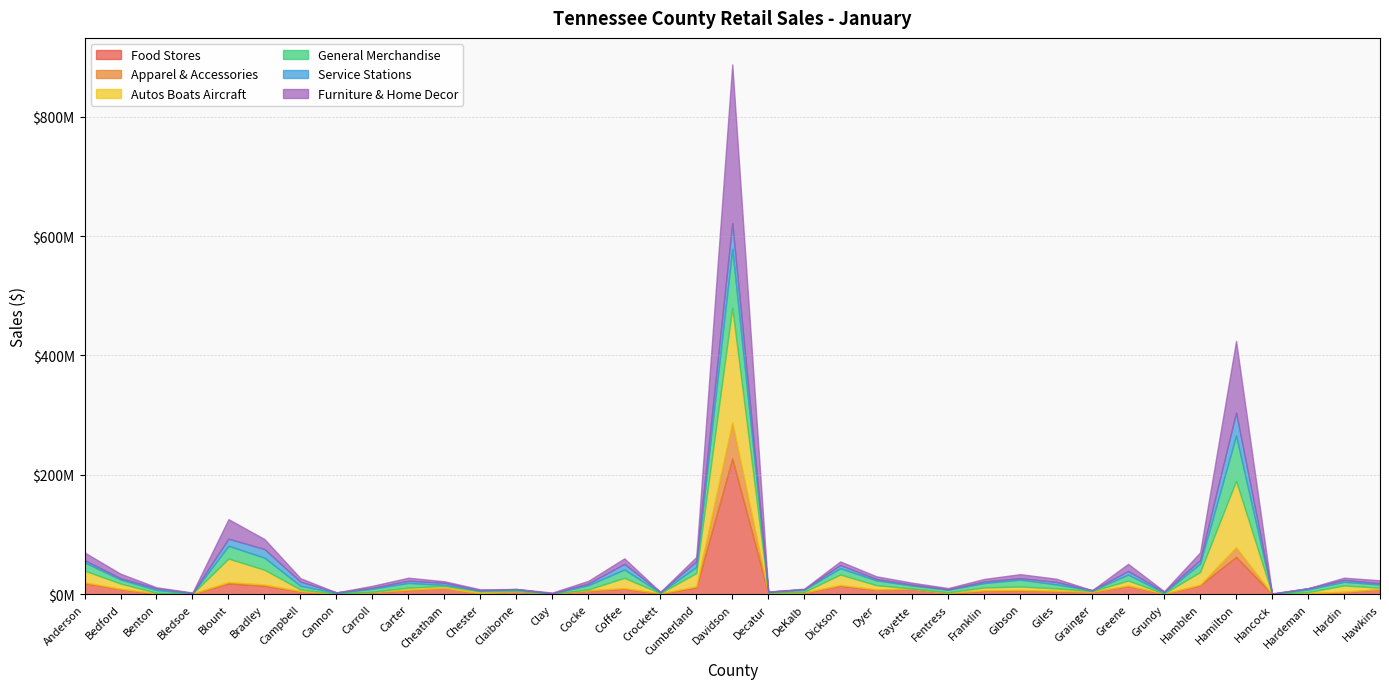

What is the greatest value displayed?

265601537